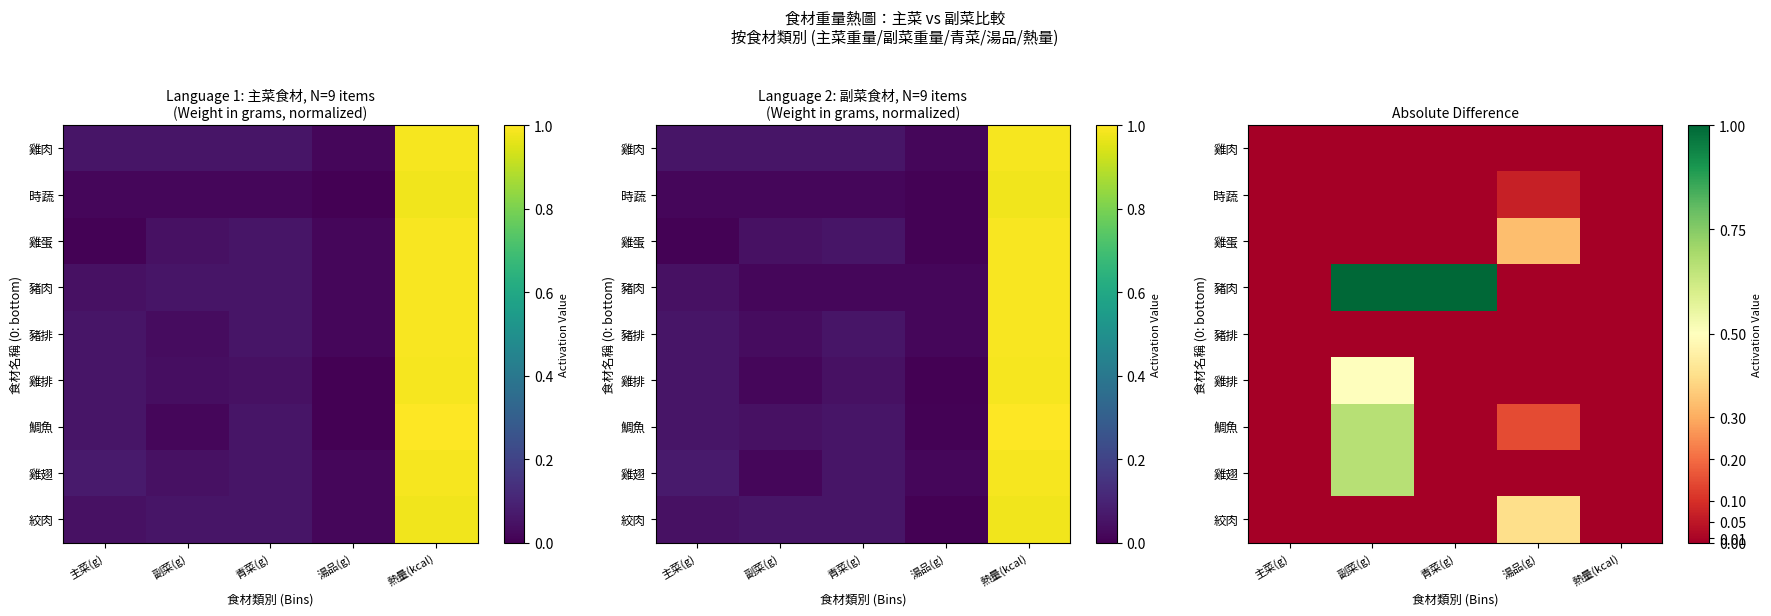

What is the sum of the 時蔬 values at 副菜(g) and 湯品(g)?

0.1